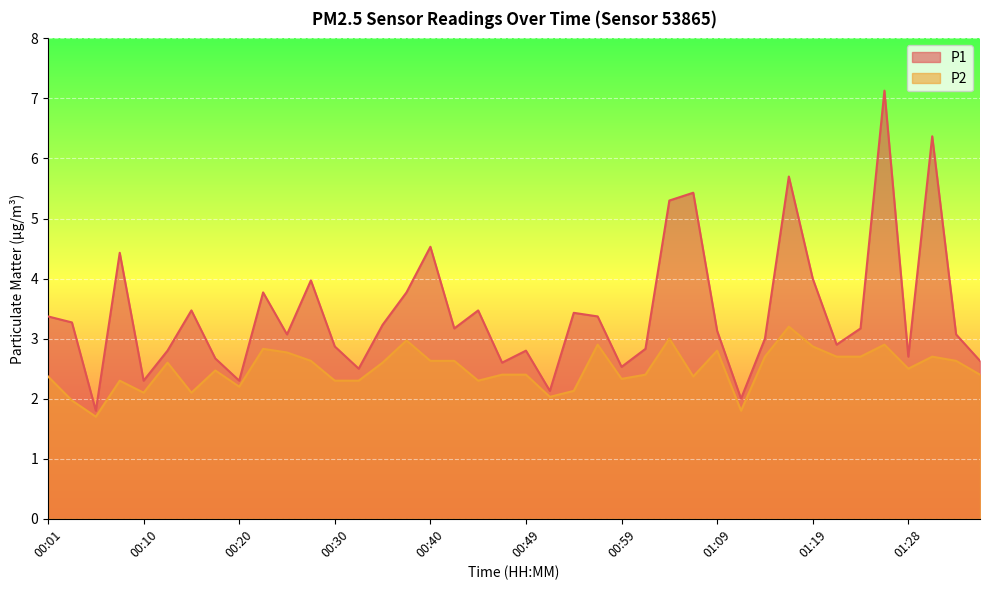

Which category has the lowest value in the P1 series?

00:06